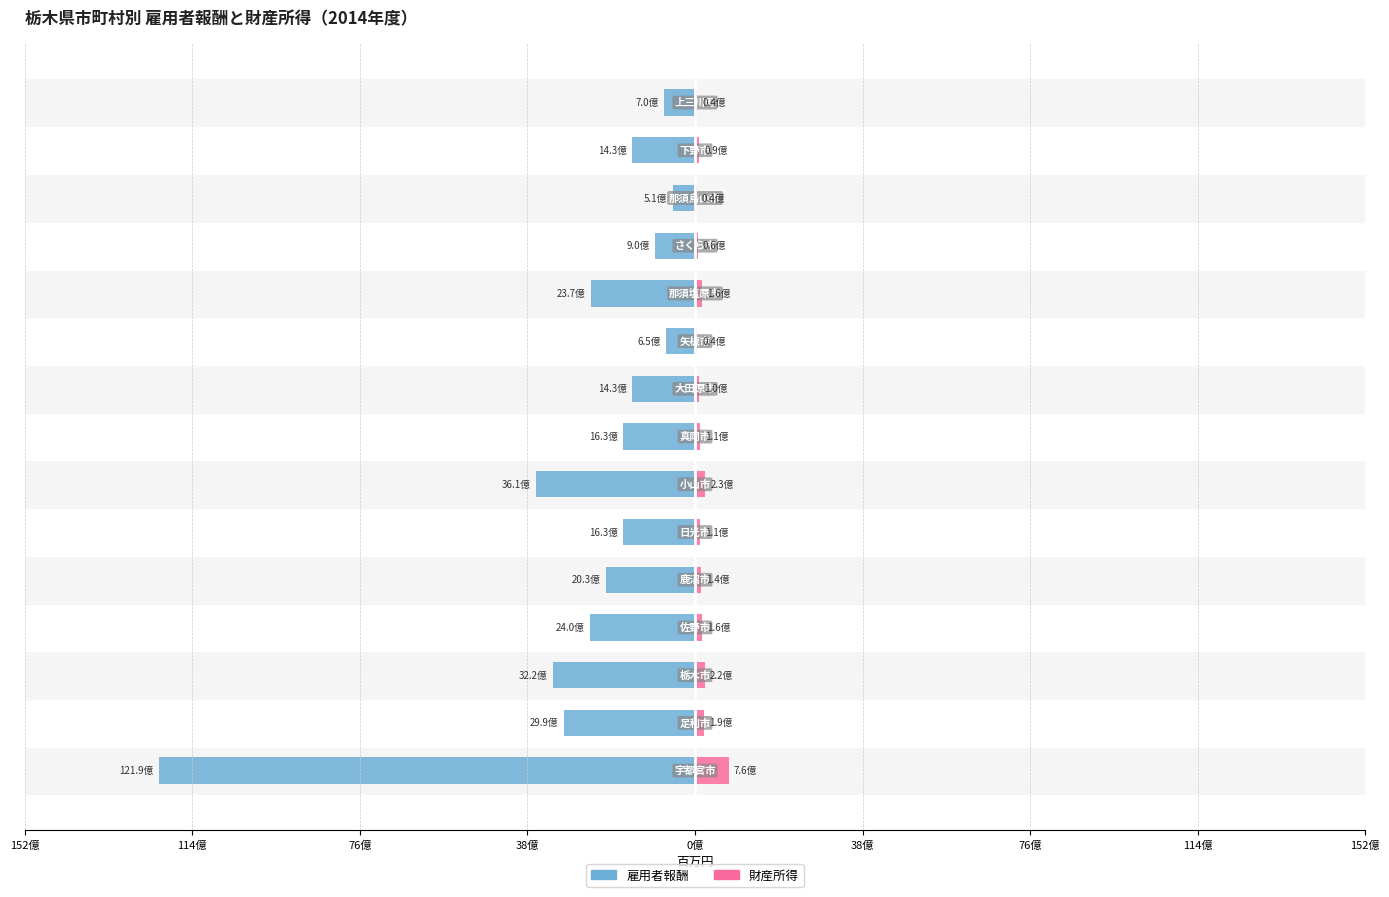

At how many categories does at least one series exceed -274293?

15